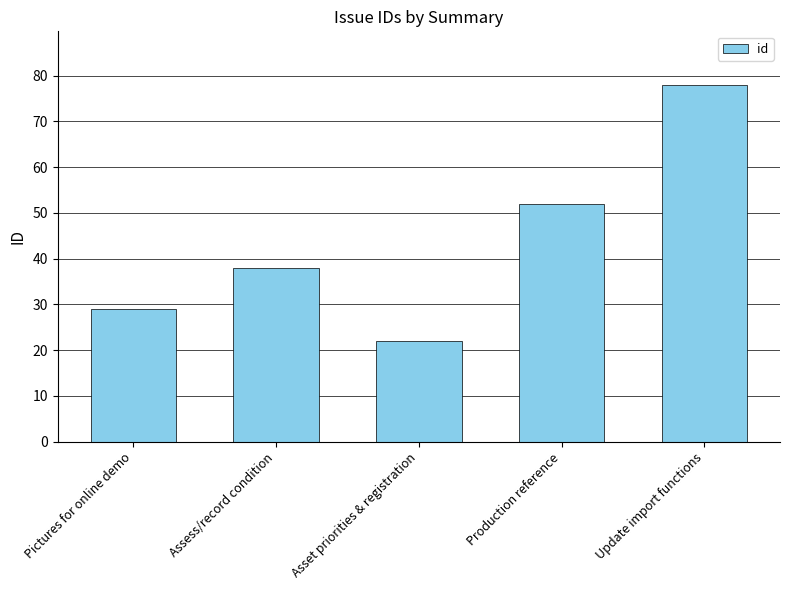

What is the label of the 1st bar from the left?

Pictures for online demo